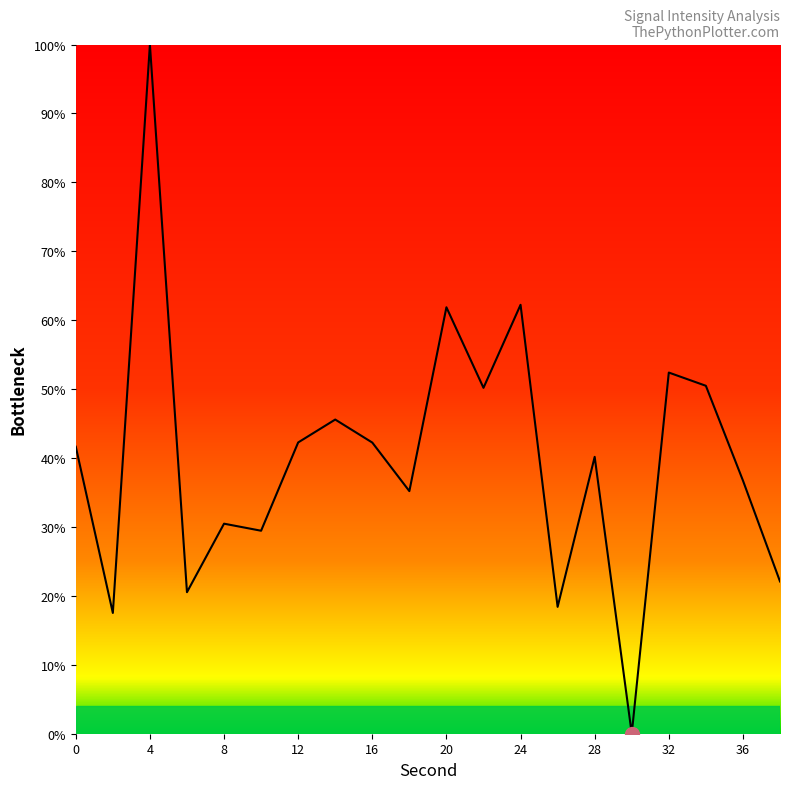

What is the difference between the maximum and minimum values?

100.0